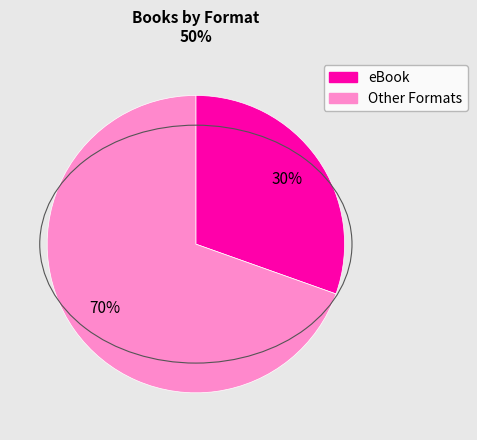

How many slices are in this pie chart?

2